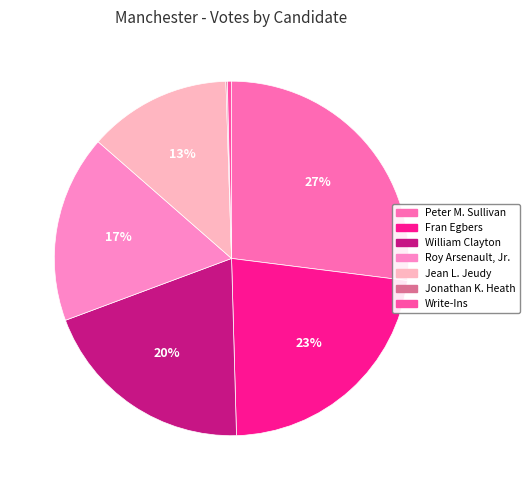

True or false: Write-Ins accounts for 0% of the total.

True